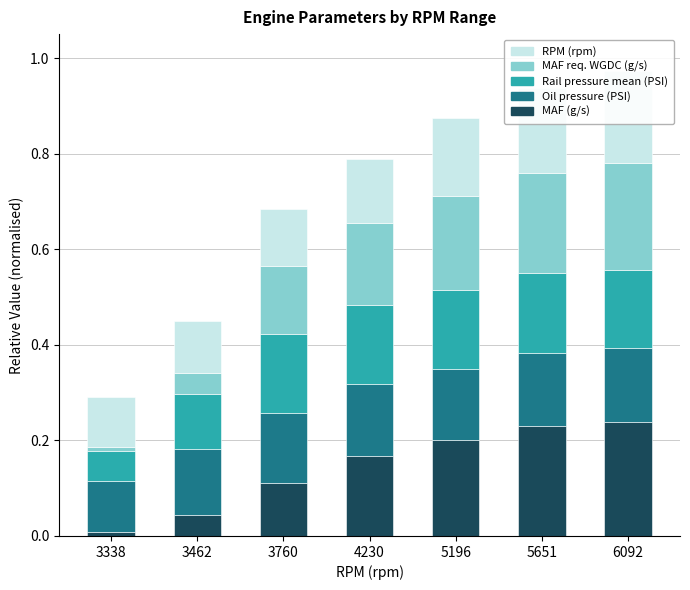

Which series has the largest total across all categories?

MAF (g/s)